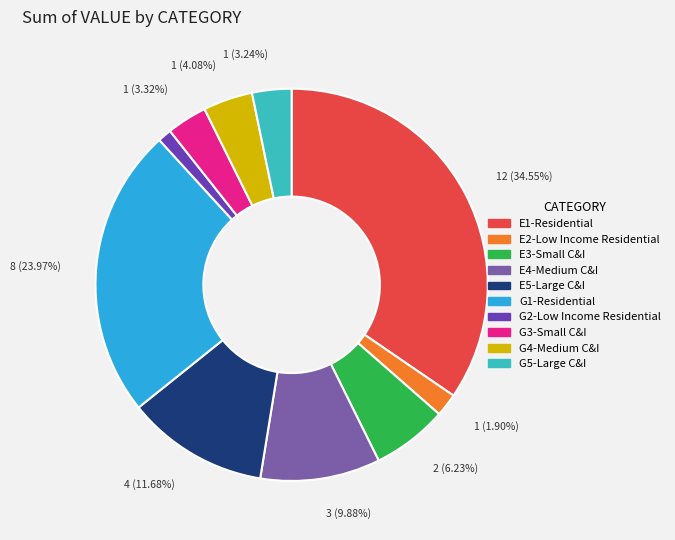

Which has a higher value, G4-Medium C&I or E2-Low Income Residential?

G4-Medium C&I